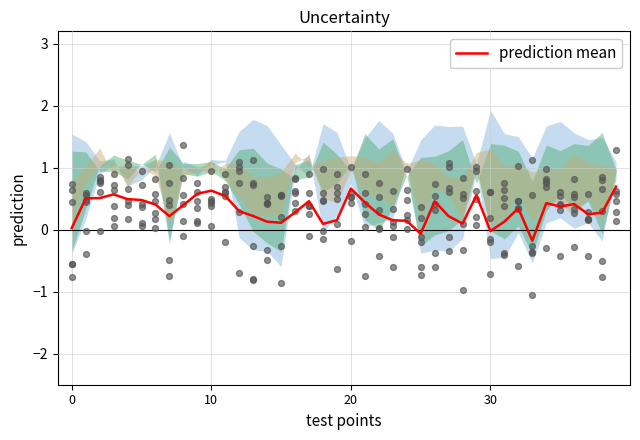

Which has a higher value, 21 or 8?

21